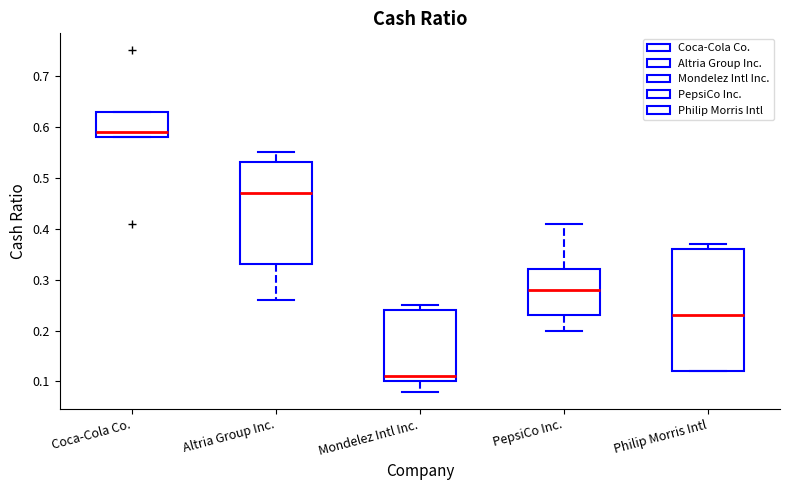

Which box has the highest median line?

Coca-Cola Co.